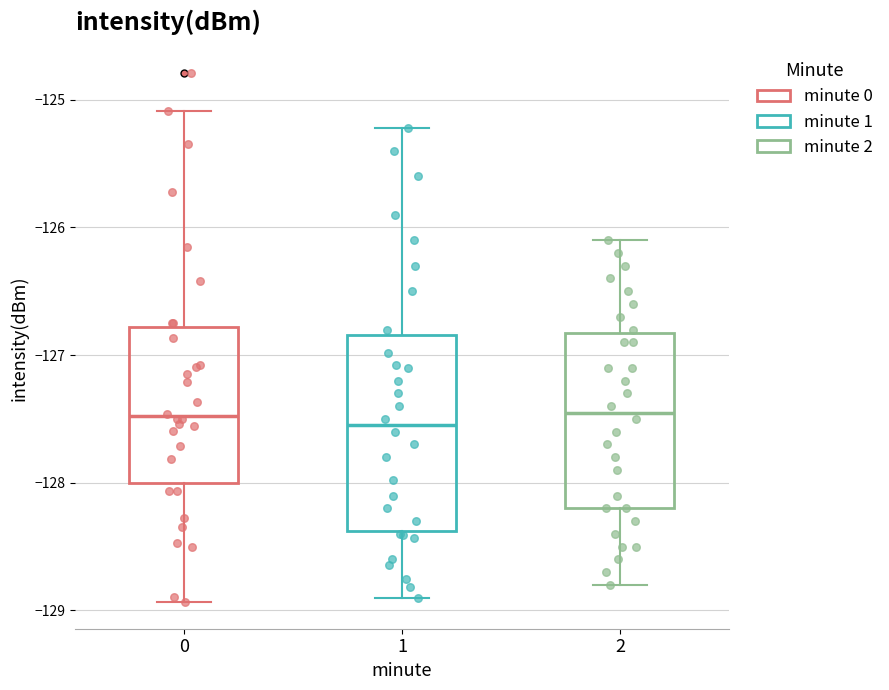

Where does the lower whisker of the box at x = 1 end on the y-axis? The values are not printed on the chart, so give them approximately, as read against the axis.

-128.9